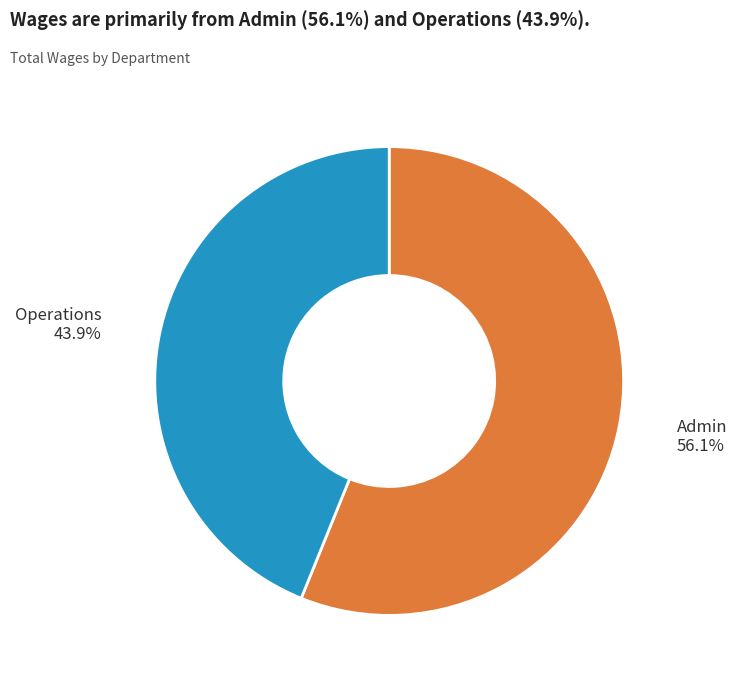

How many segments does this pie chart have?

2